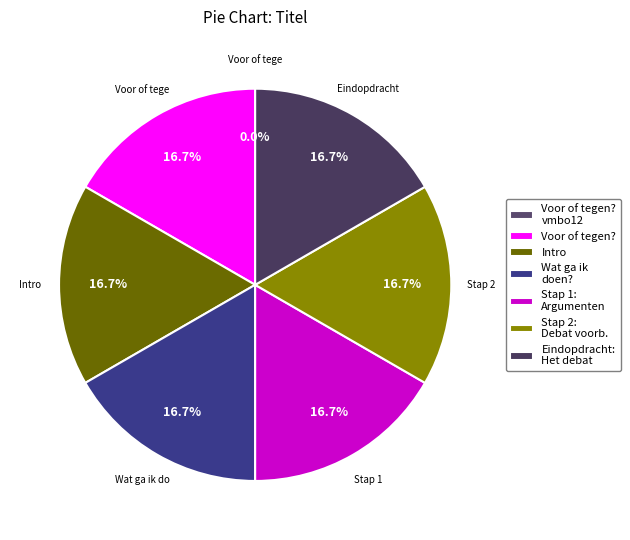

To the nearest percent, what is the difference between the largest and smallest slice percentages?

17%